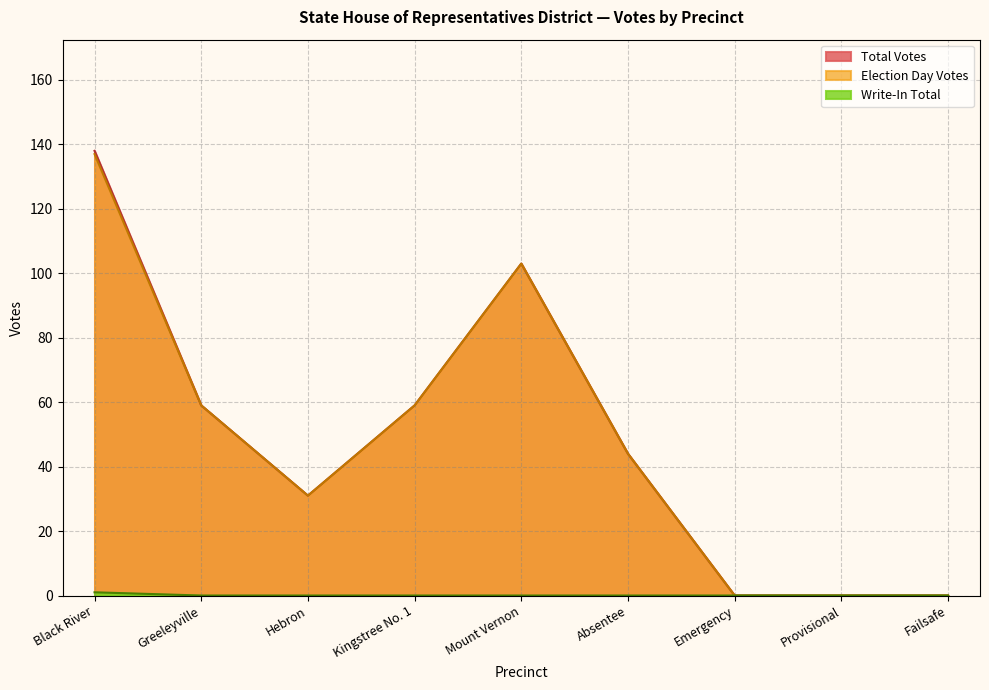

What is the maximum value shown in the chart?

138